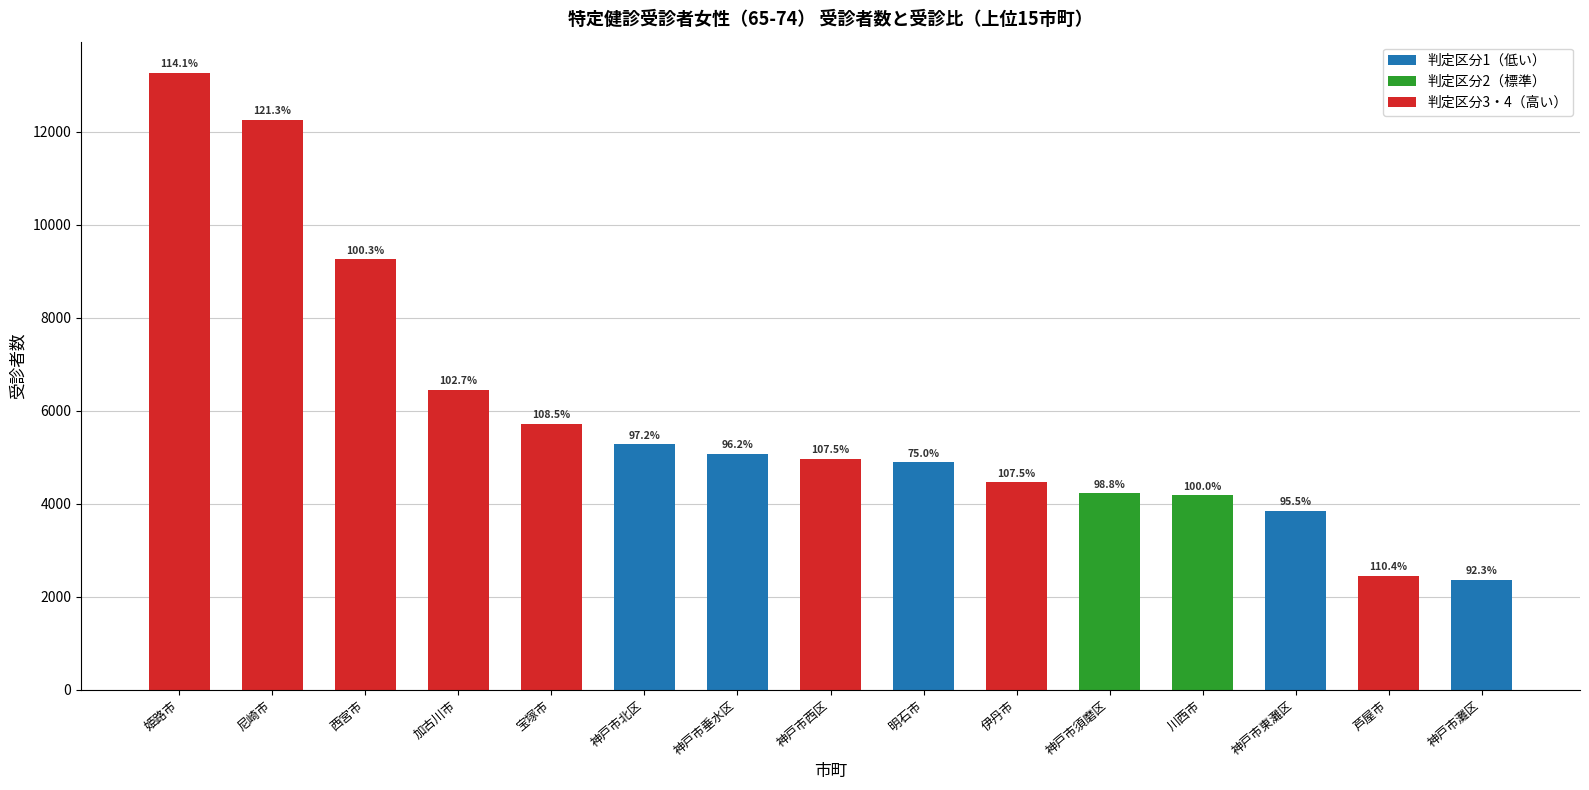

What is the total value across all series at 芦屋市?

2454